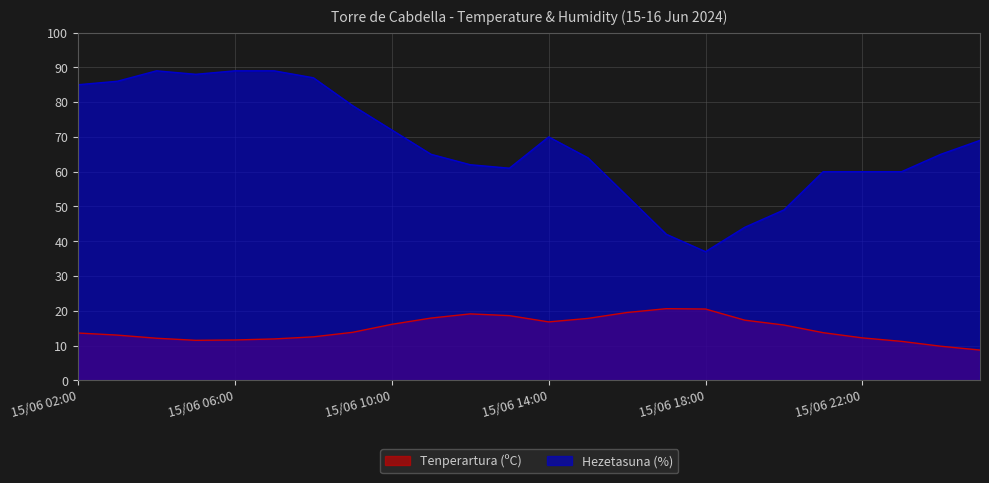

True or false: Hezetasuna (%) and Tenperartura (ºC) intersect in this chart.

False